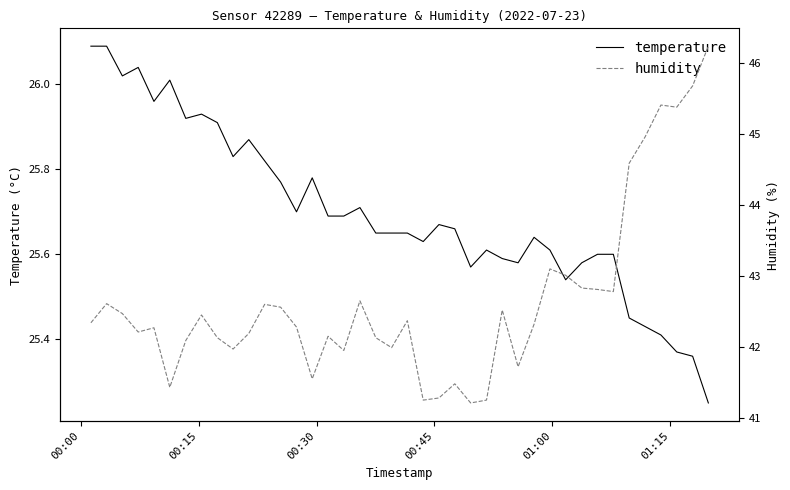

Rank the series by their maximum value, from highest to lowest.

humidity, temperature